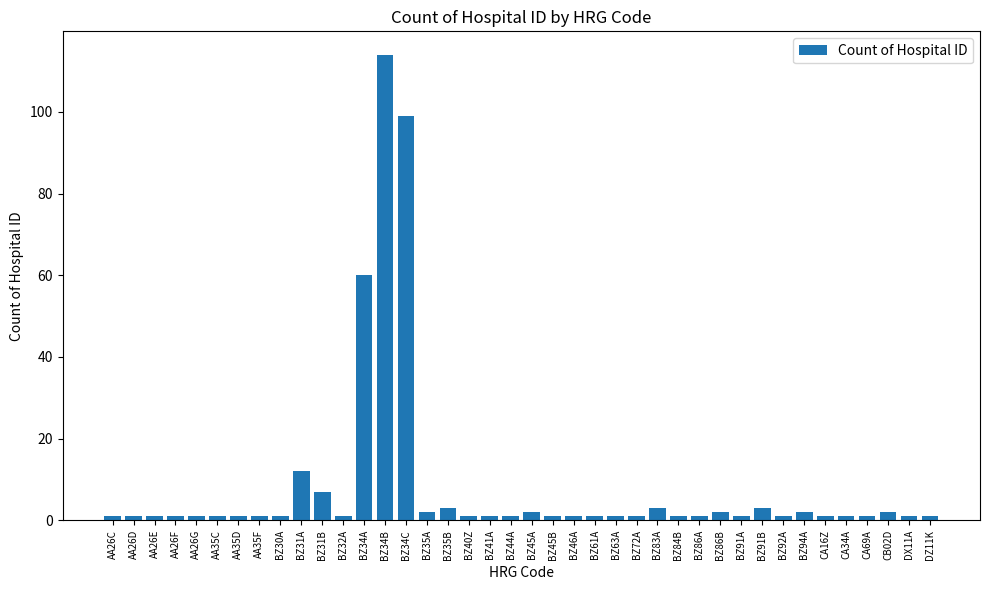

What is the sum of the values at BZ83A and CA69A?

4